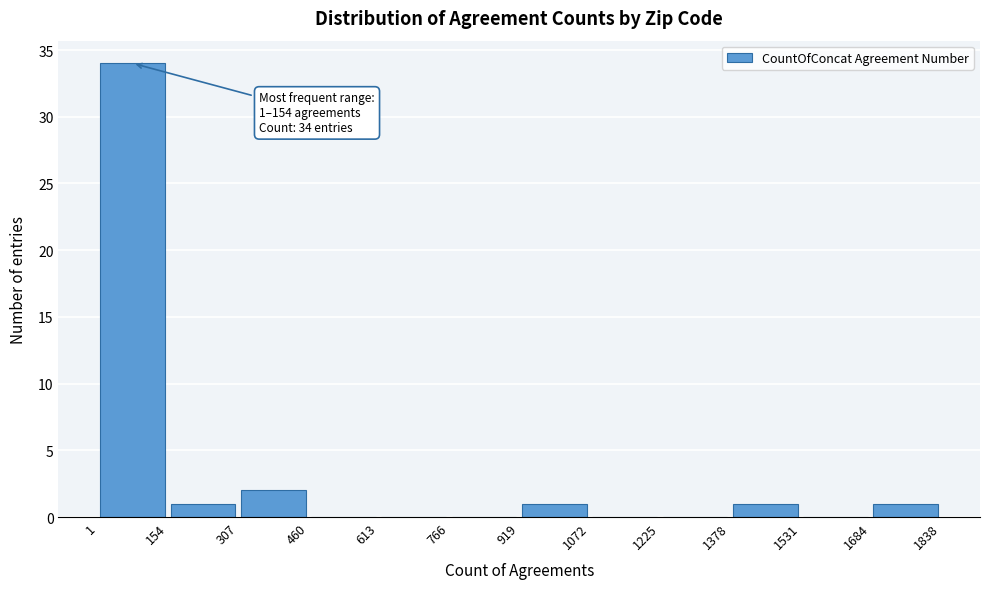

Over which range of the x-axis is the bar tallest?

1 to 154